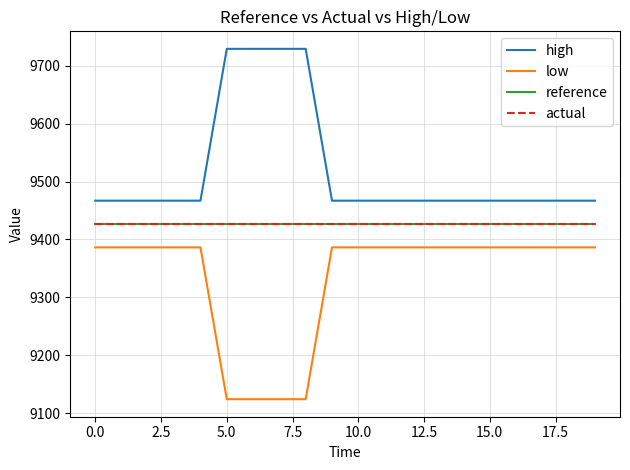

Reading left to right, list all the values displayed in this chart.

high: 9466.9	9466.9	9466.9	9466.9	9466.9	9729.3	9729.3	9729.3	9729.3	9466.9	9466.9	9466.9	9466.9	9466.9	9466.9	9466.9	9466.9	9466.9	9466.9	9466.9
low: 9386.2	9386.2	9386.2	9386.2	9386.2	9123.8	9123.8	9123.8	9123.8	9386.2	9386.2	9386.2	9386.2	9386.2	9386.2	9386.2	9386.2	9386.2	9386.2	9386.2
reference: 9426.6	9426.6	9426.6	9426.6	9426.6	9426.6	9426.6	9426.6	9426.6	9426.6	9426.6	9426.6	9426.6	9426.6	9426.6	9426.6	9426.6	9426.6	9426.6	9426.6
actual: 9426.6	9426.6	9426.6	9426.6	9426.6	9426.6	9426.6	9426.6	9426.6	9426.6	9426.6	9426.6	9426.6	9426.6	9426.6	9426.6	9426.6	9426.6	9426.6	9426.6